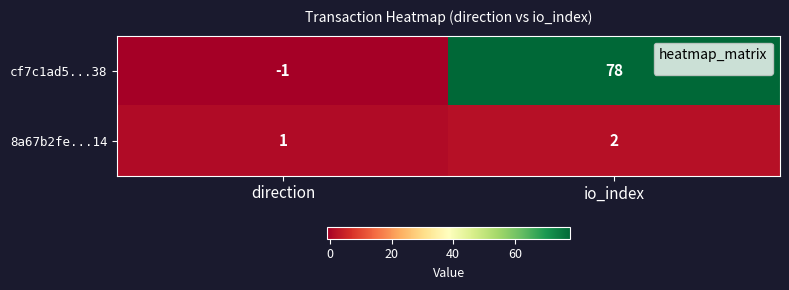

At how many categories does at least one series exceed 31?

1